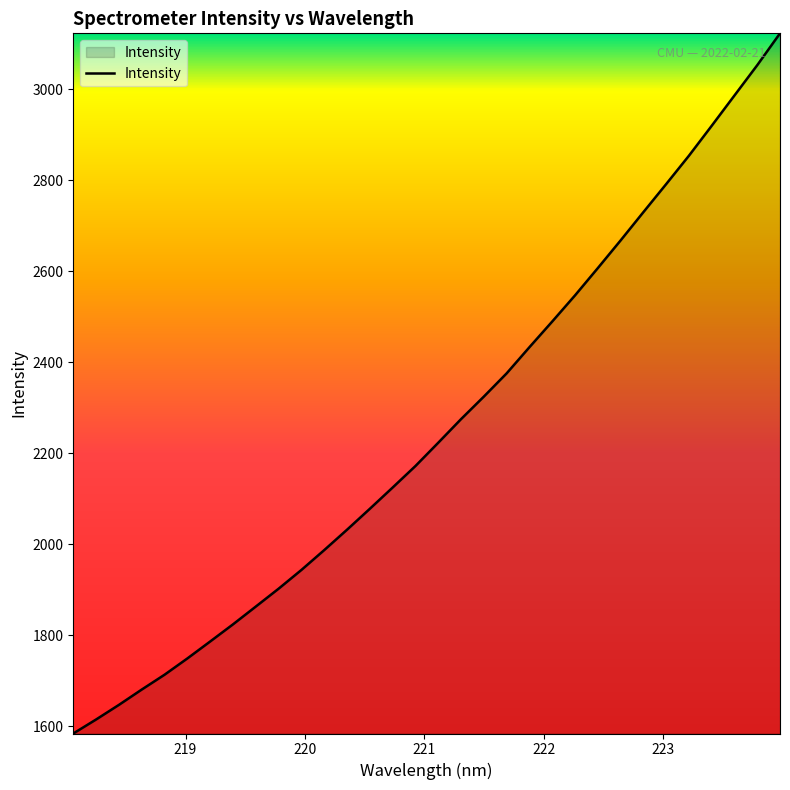

How many lines are shown in the chart?

1